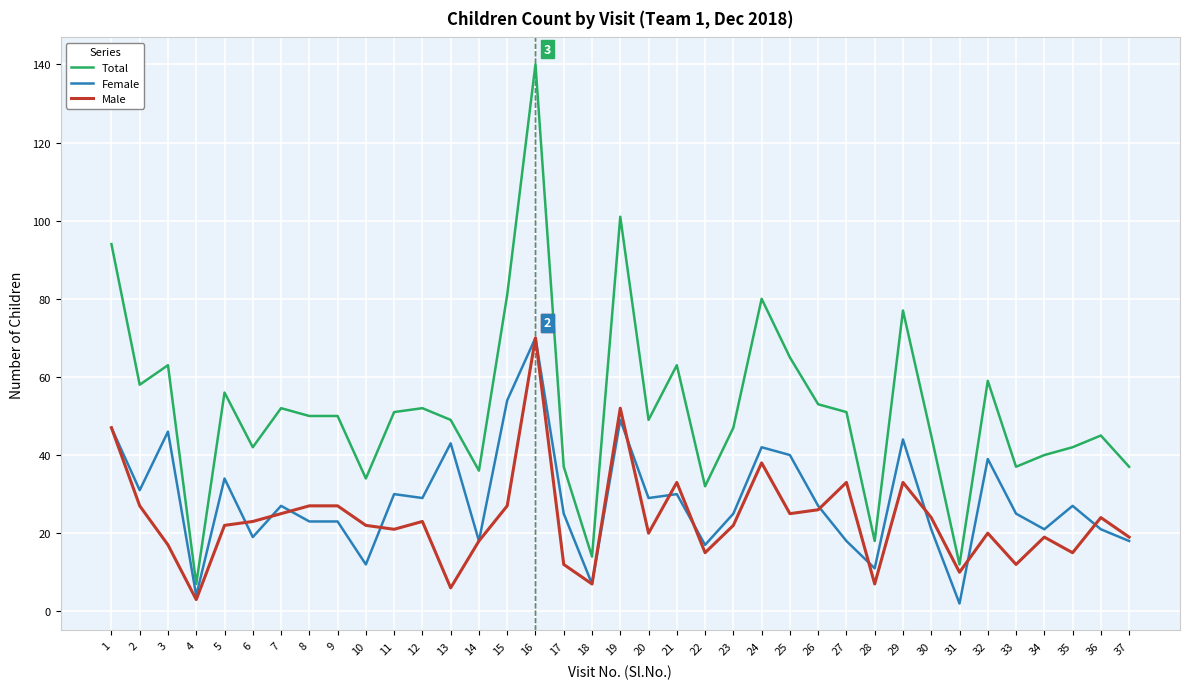

The Total series shows 19 at 37. True or false?

False